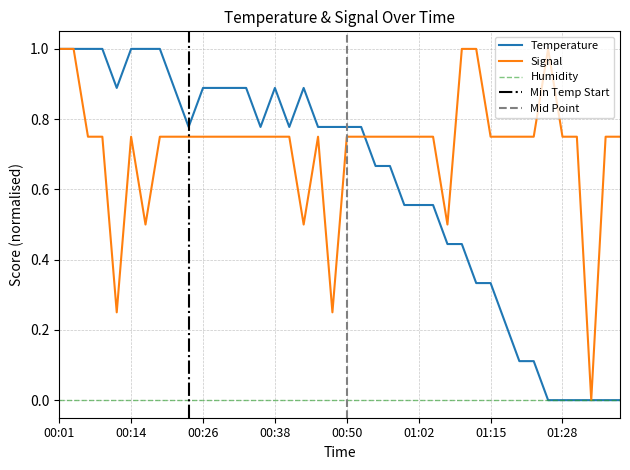

How many Temperature values are between 0 and 1?

40